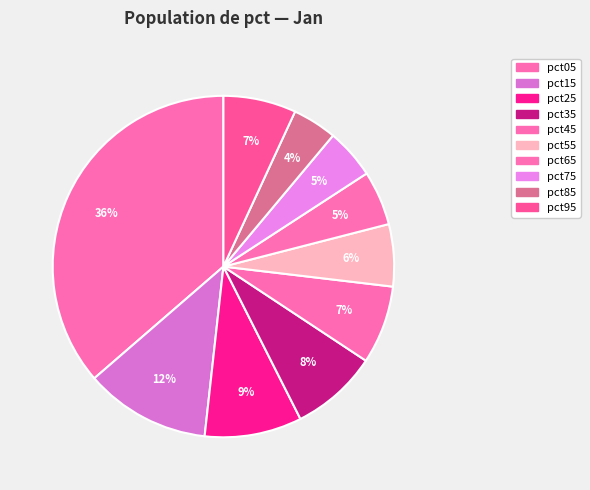

How many segments does this pie chart have?

10